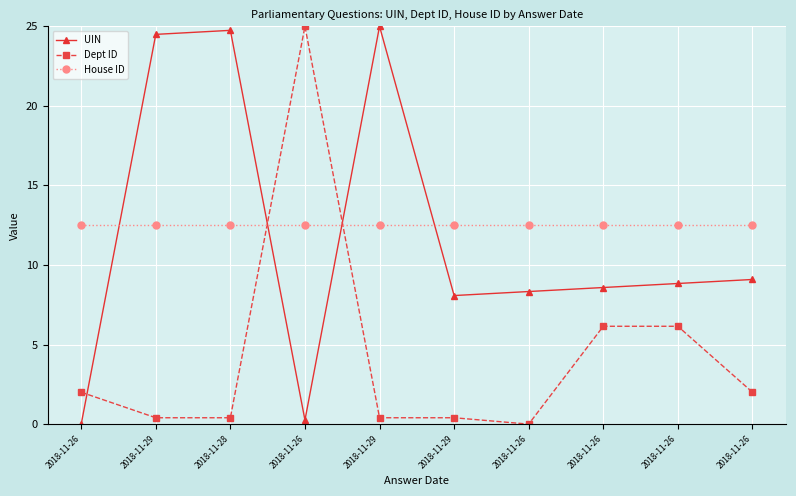

Does the chart display data point markers on the line(s)?

Yes